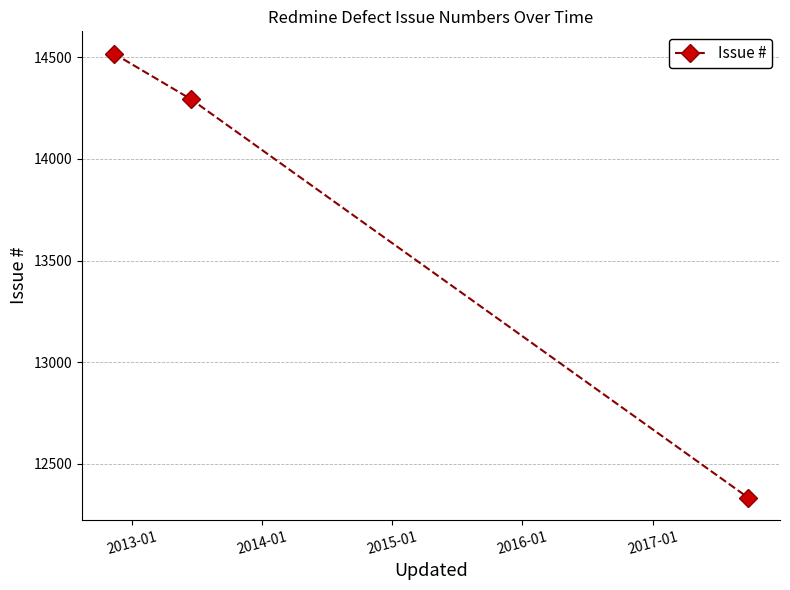

What is the sum of all values?

41146